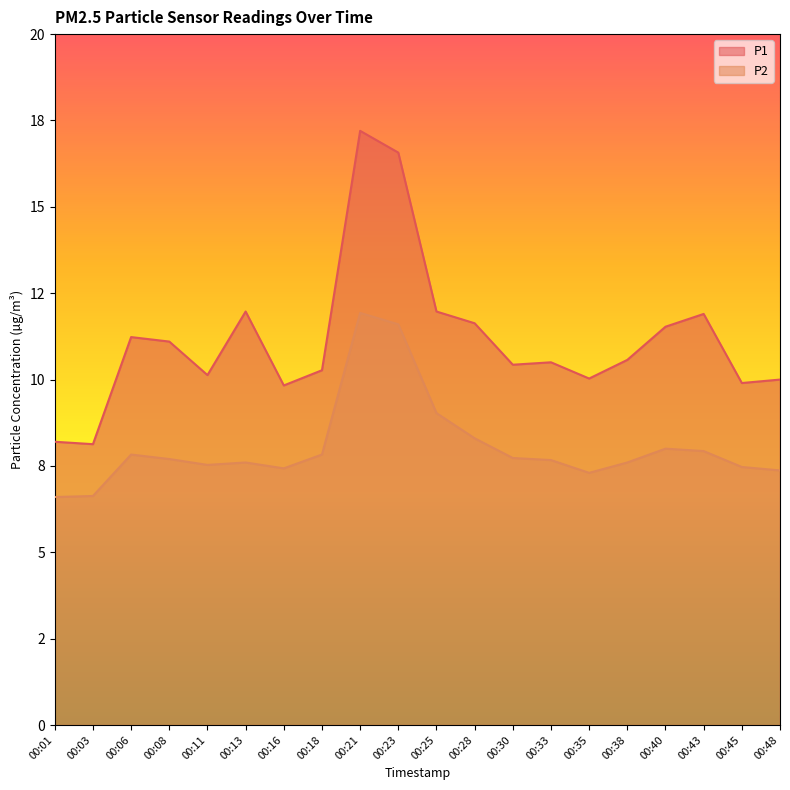

At which label is P1 closest to 12?

00:13